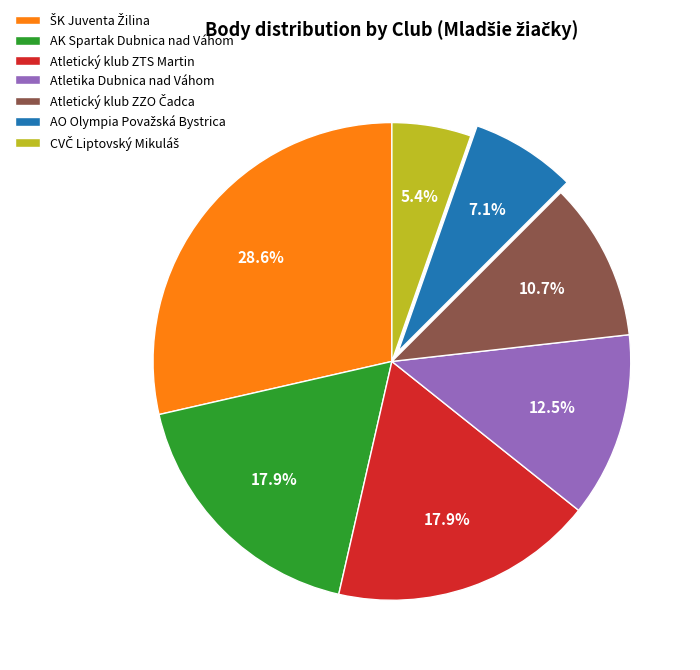

What percentage is NOT represented by AK Spartak Dubnica nad Váhom?

82.1%